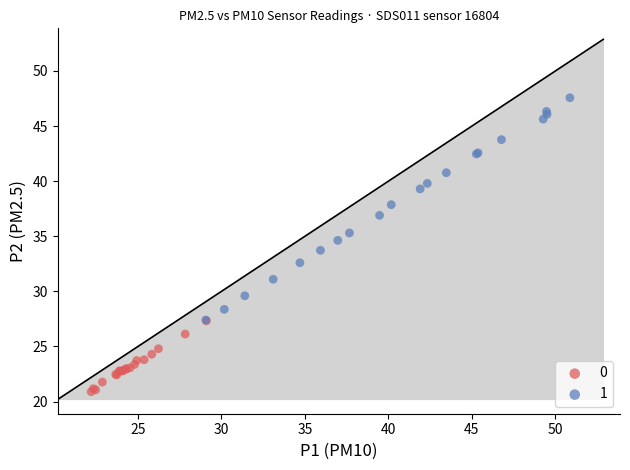

Which series contains the lowest Y value?

0